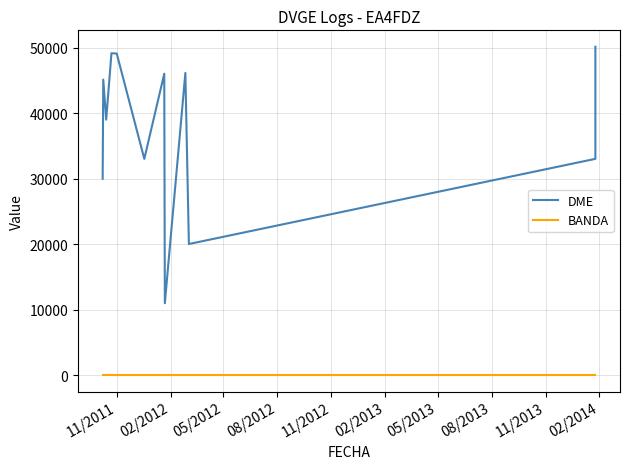

Which has a higher value, 11/2013 or 05/2013?

11/2013